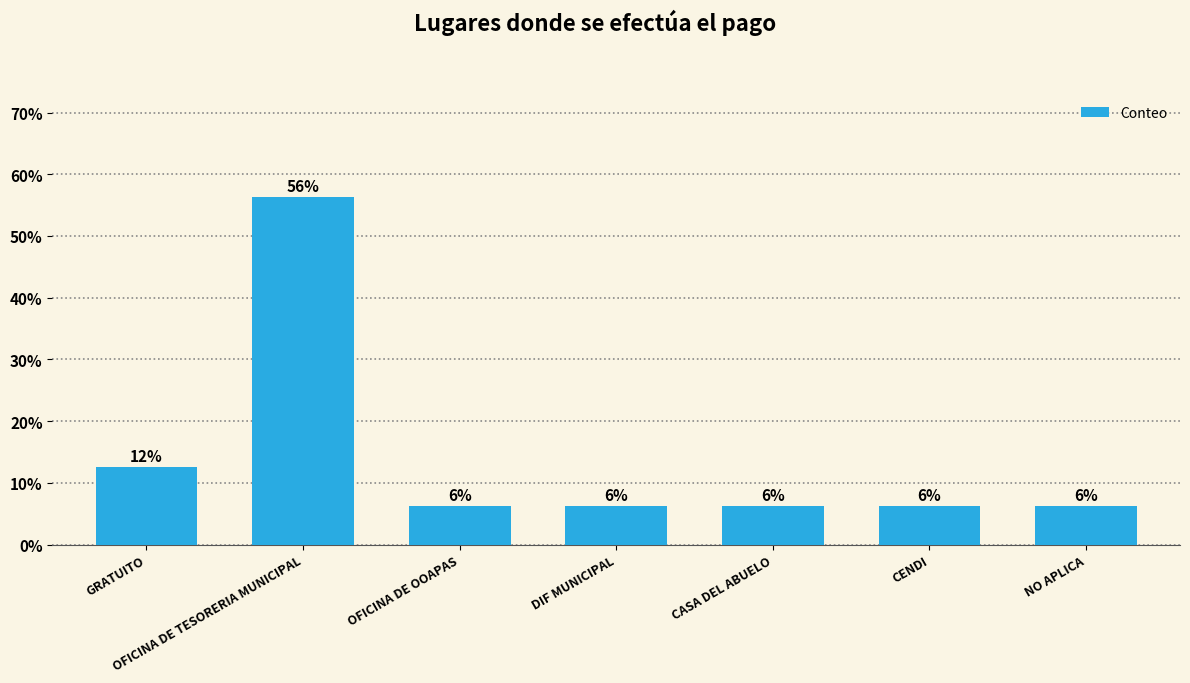

How many bars are there in total?

7